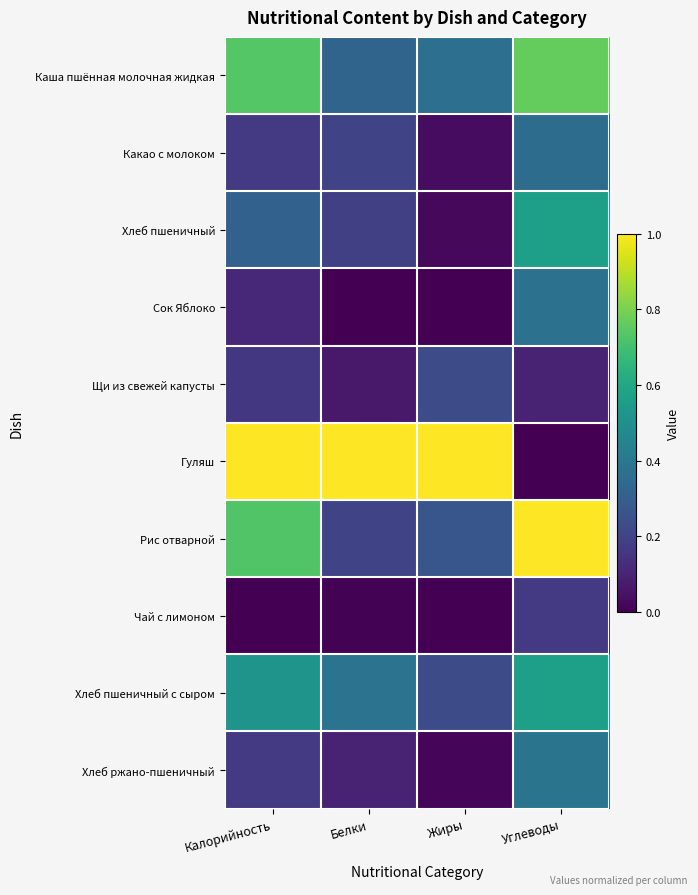

At Калорийность, list the series in order from largest to smallest.

Гуляш, Каша пшённая молочная жидкая, Рис отварной, Хлеб пшеничный с сыром, Хлеб пшеничный, Какао с молоком, Хлеб ржано-пшеничный, Щи из свежей капусты, Сок Яблоко, Чай с лимоном